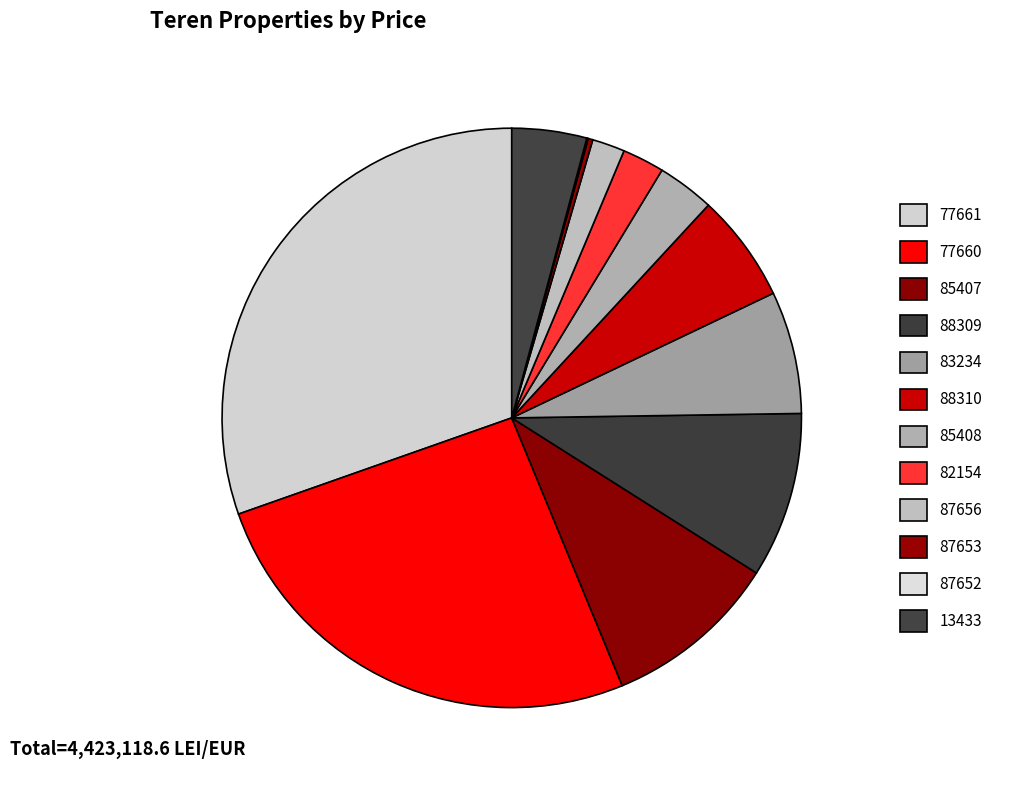

Is 88310 the majority of the pie?

No